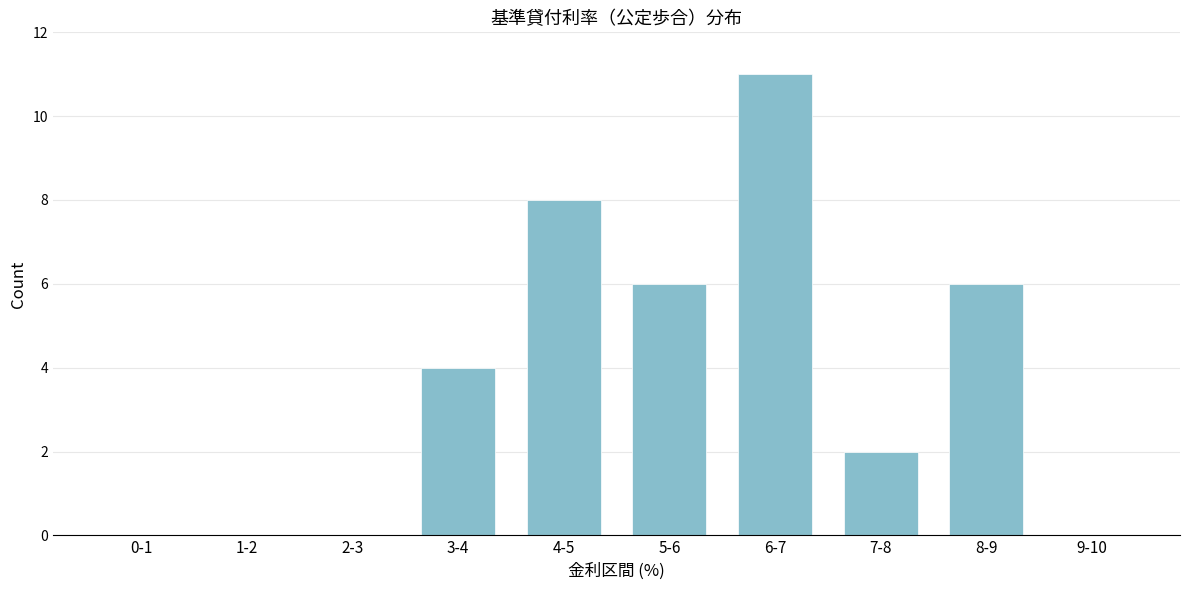

Reading left to right, transcribe all the data shown in this chart.

0-1=0	1-2=0	2-3=0	3-4=4	4-5=8	5-6=6	6-7=11	7-8=2	8-9=6	9-10=0